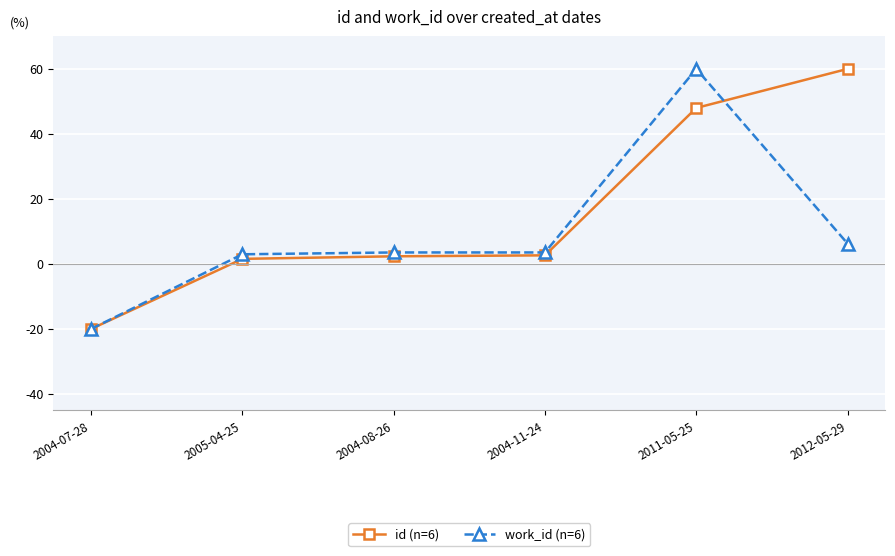

What is the difference between the second highest and second lowest values in the work_id (n=6) series?

3.3